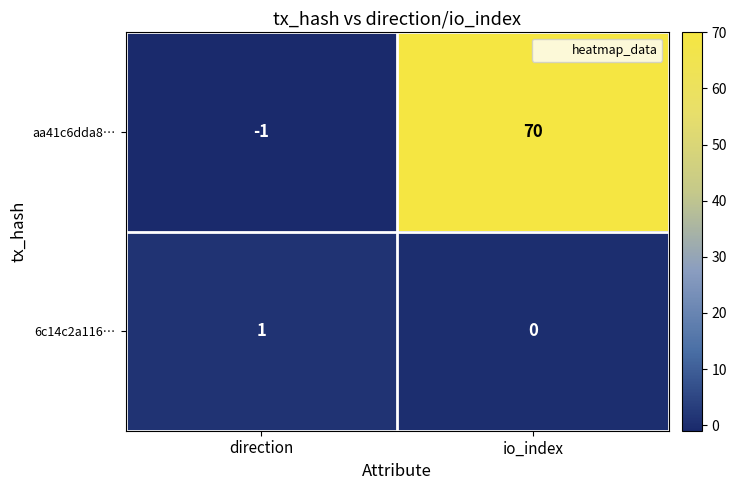

Reading left to right, extract all data points from this chart.

aa41c6dda8…: -1	70
6c14c2a116…: 1	0